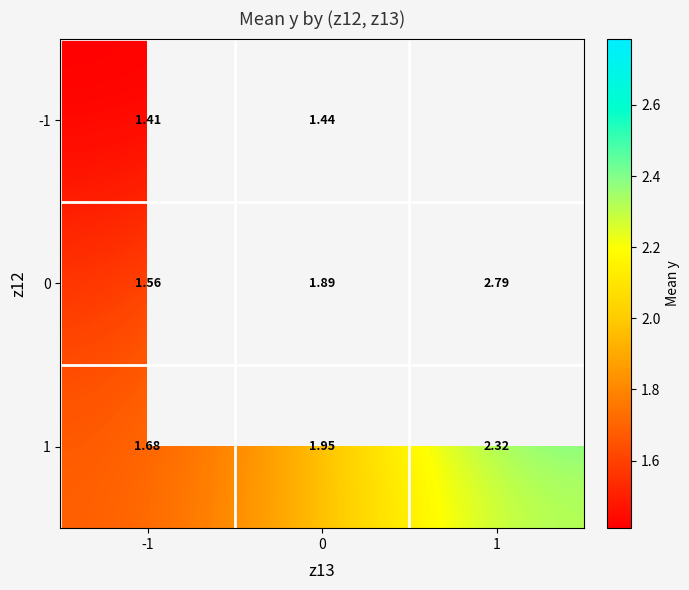

Rank the categories by 1 value from highest to lowest.

1, 0, -1